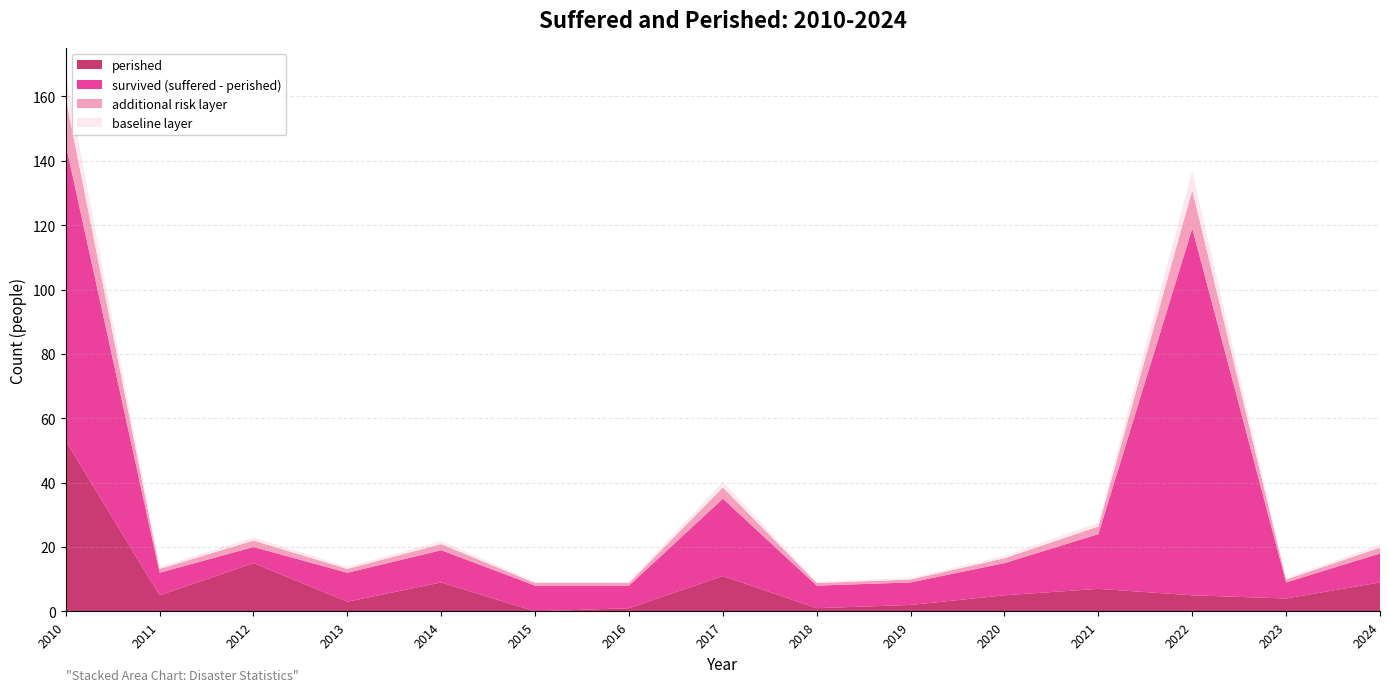

Which category has the highest value in the perished series?

2010